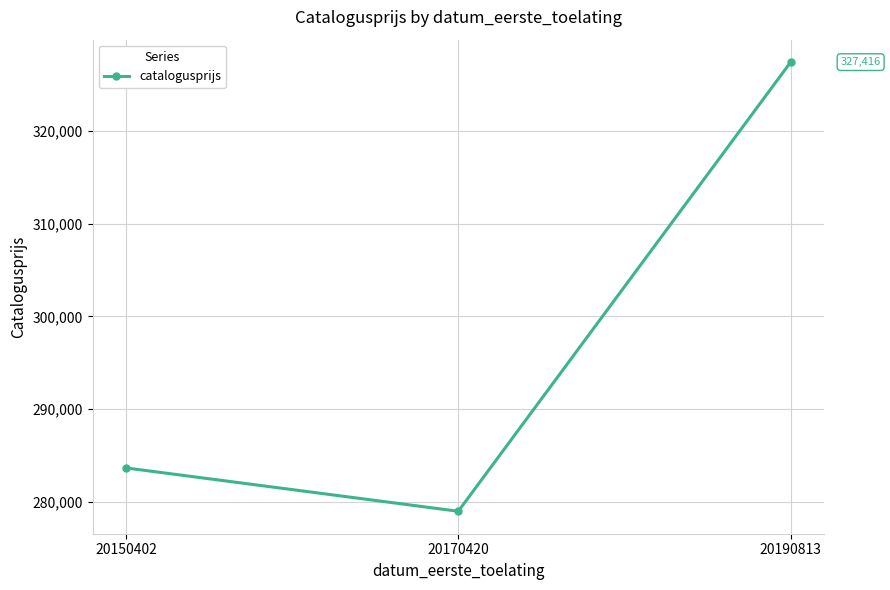

What is the sum of all values?

890043